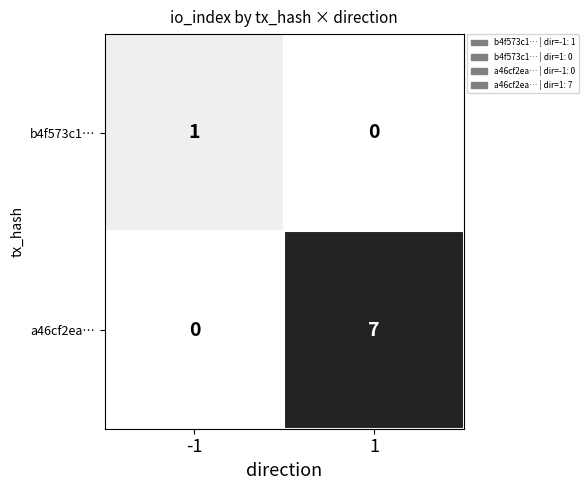

At how many categories does at least one series exceed 0?

2